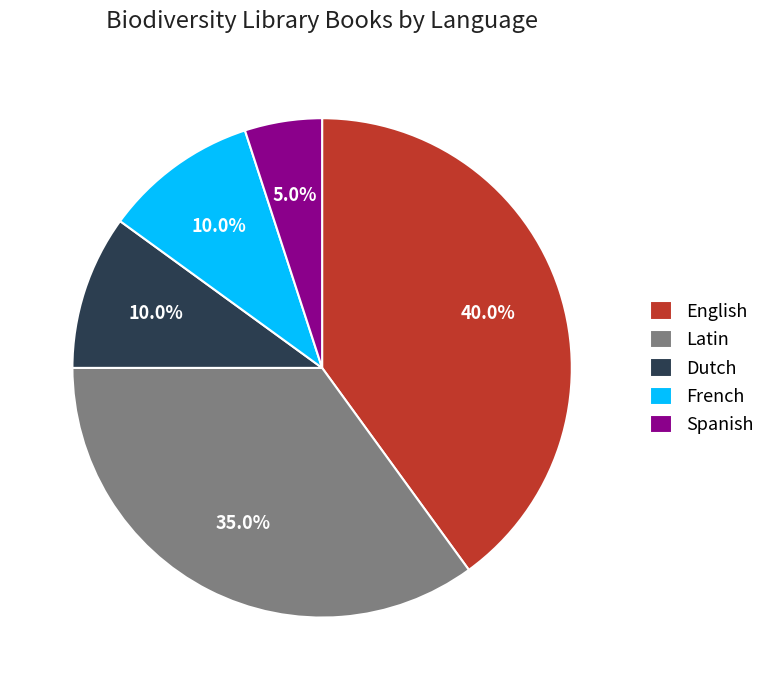

Does any single category account for the majority?

No